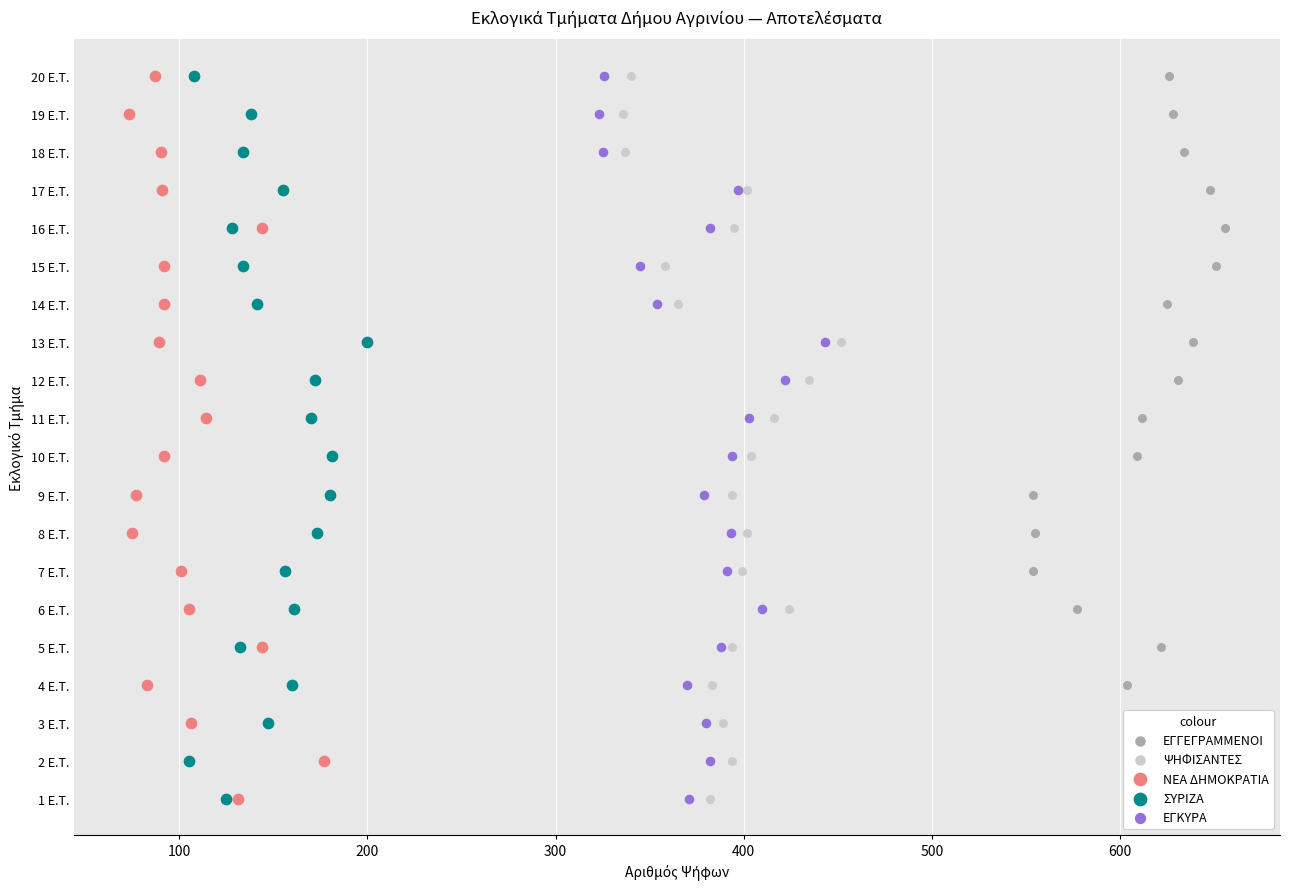

Which series reaches the minimum Y coordinate?

ΕΓΓΕΓΡΑΜΜΕΝΟΙ